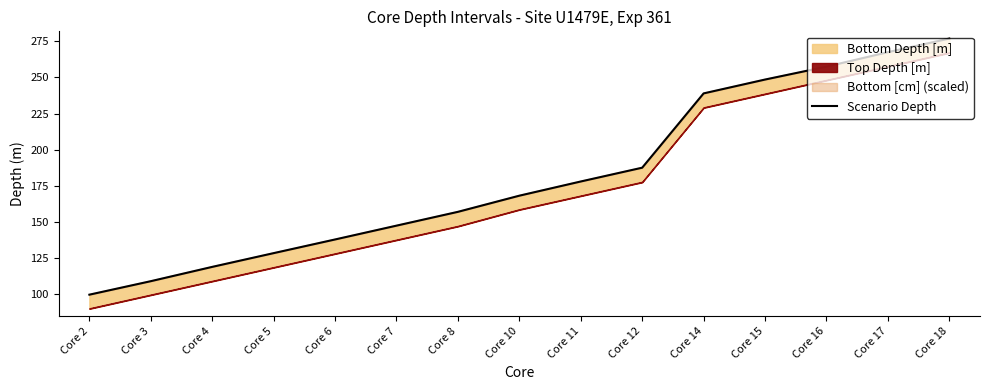

What is the difference between the values at Core 3 and Core 12?

78.5